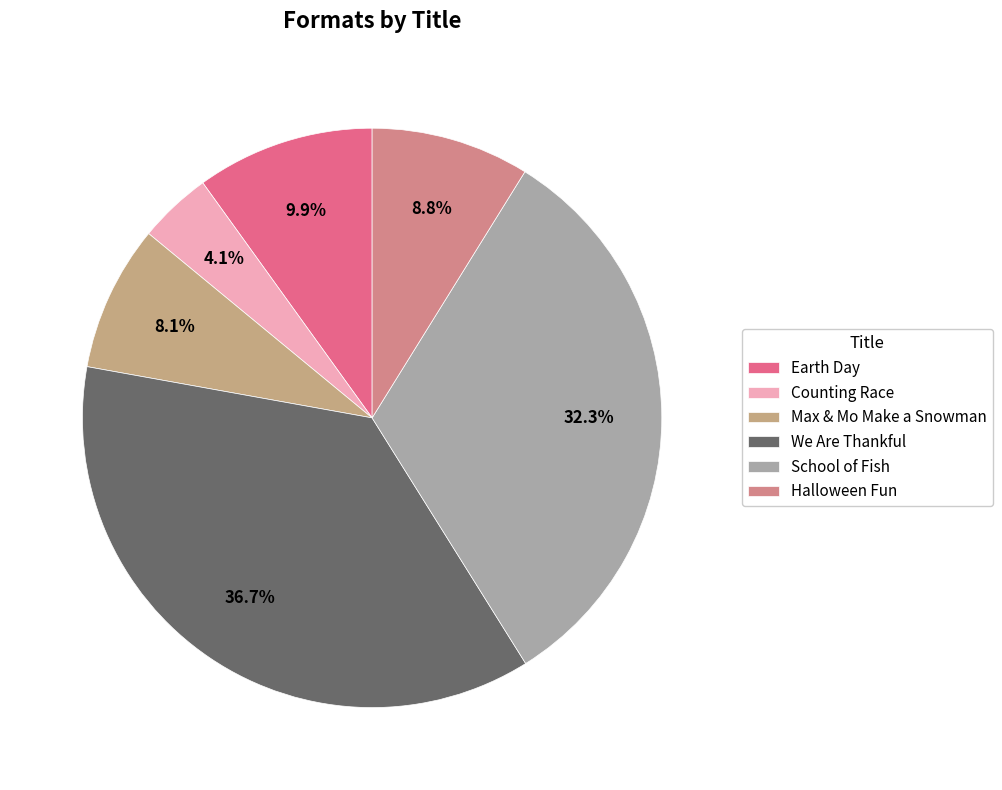

To the nearest percent, what is the difference between the Max & Mo Make a Snowman and Halloween Fun slice percentages?

1%